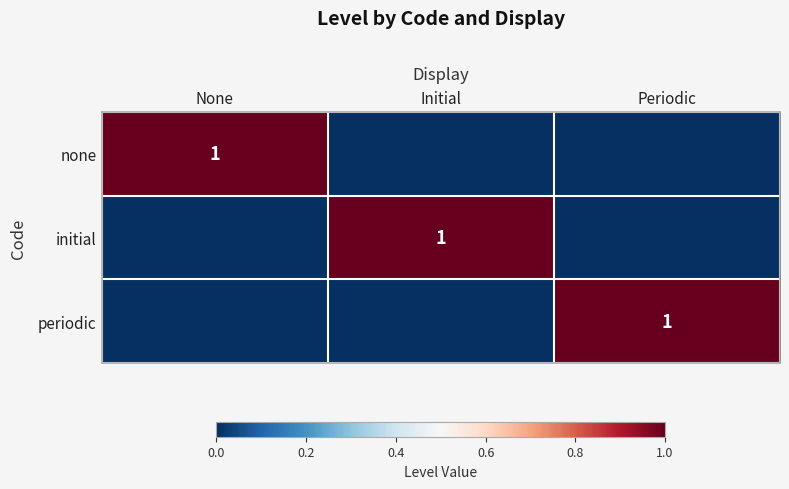

List the series in order of their peak value, highest first.

none, initial, periodic